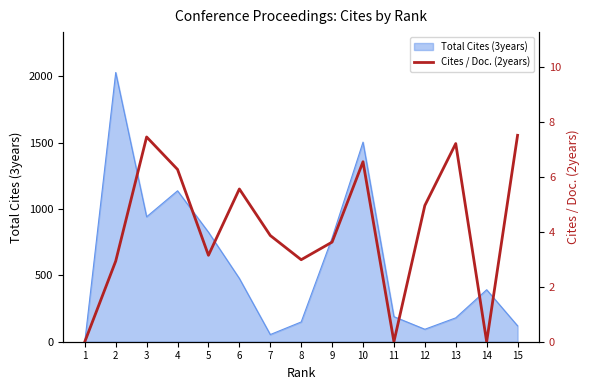

The value of Total Cites (3years) at 15 is 120. True or false?

True